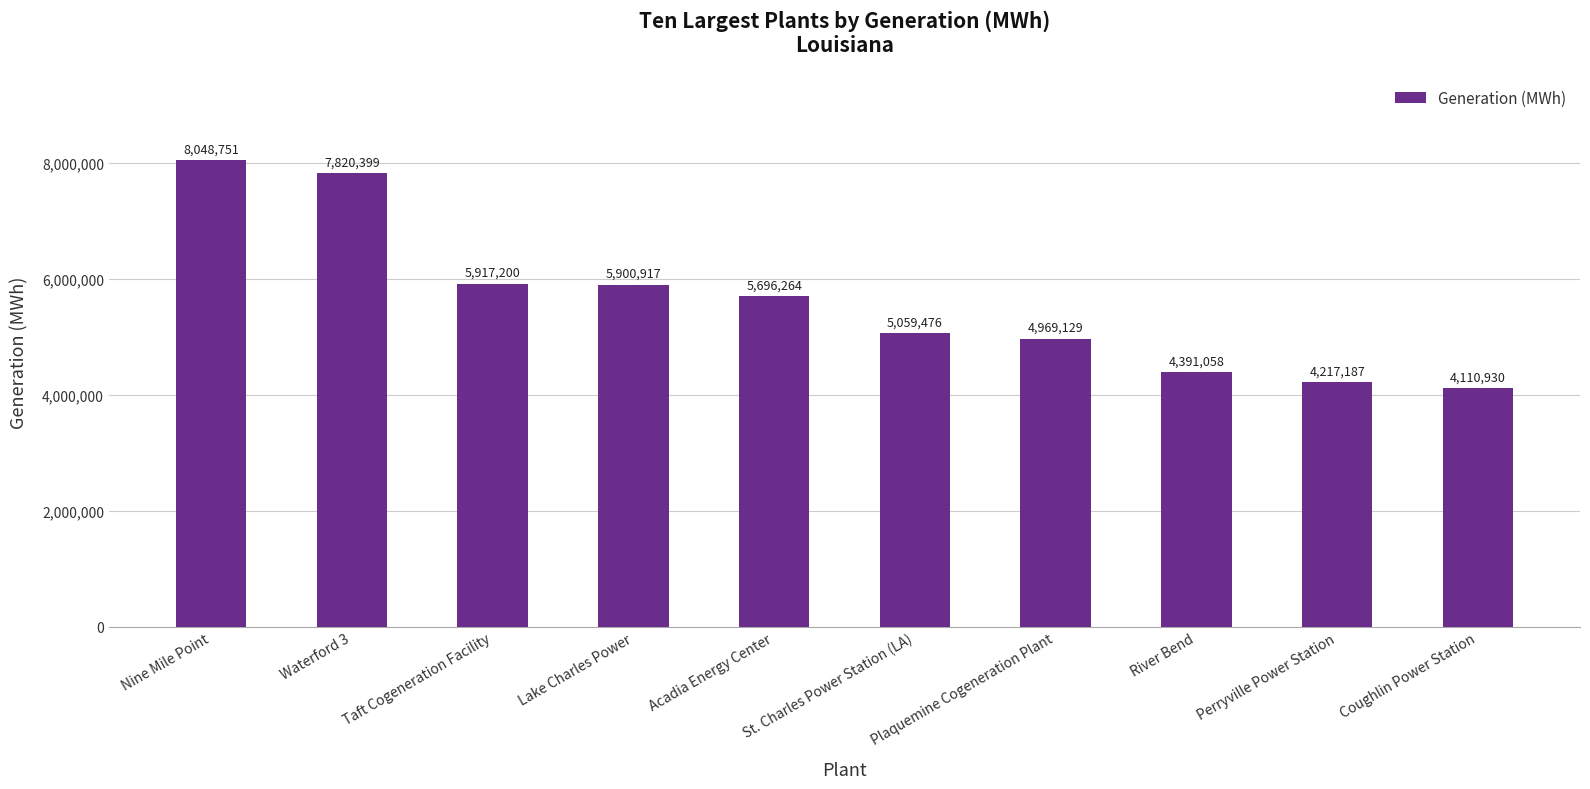

The chart shows a value of 1482707 at Perryville Power Station. True or false?

False